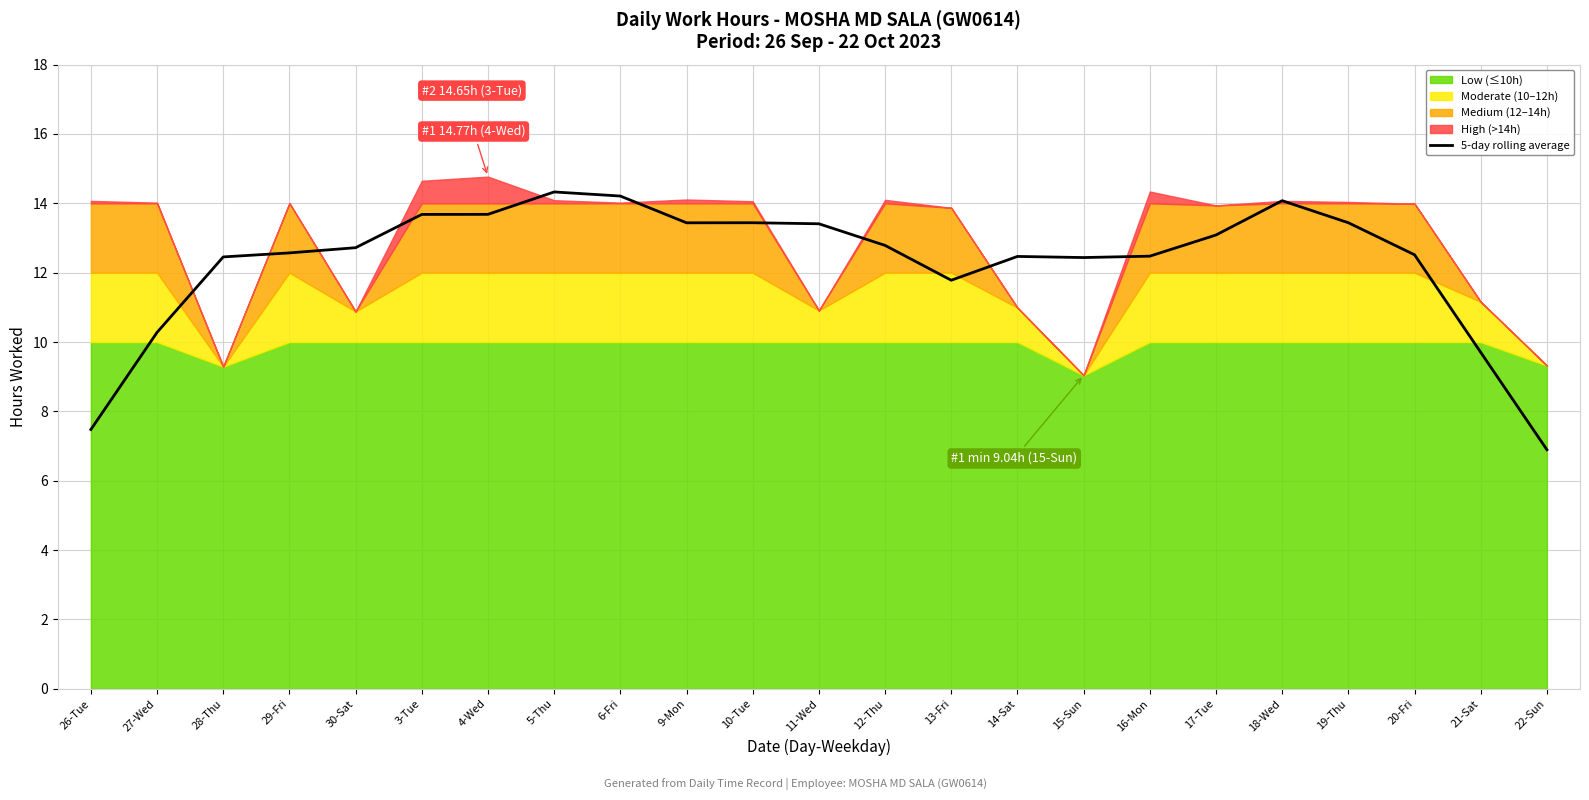

The value of 5-day rolling average at 28-Thu is 12.5. True or false?

True